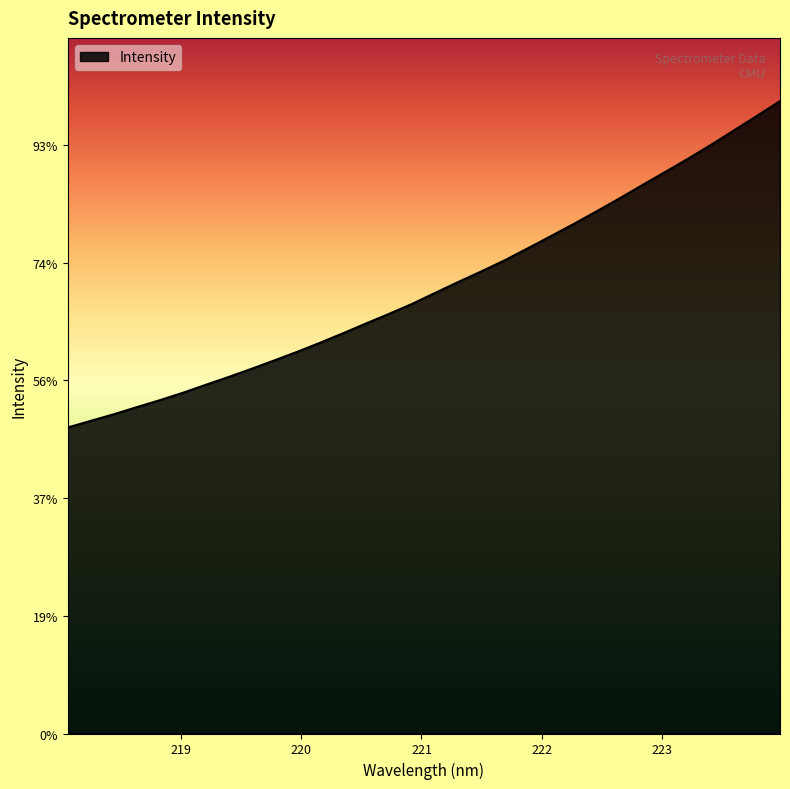

Rank the categories by value from lowest to highest.

218.0596, 218.2508, 218.442, 218.6332, 218.8244, 219.0156, 219.2067, 219.3979, 219.589, 219.7801, 219.9712, 220.1623, 220.3533, 220.5444, 220.7354, 220.9264, 221.1174, 221.3083, 221.4993, 221.6902, 221.8812, 222.0721, 222.263, 222.4538, 222.6447, 222.8355, 223.0264, 223.2172, 223.408, 223.5987, 223.7895, 223.9802